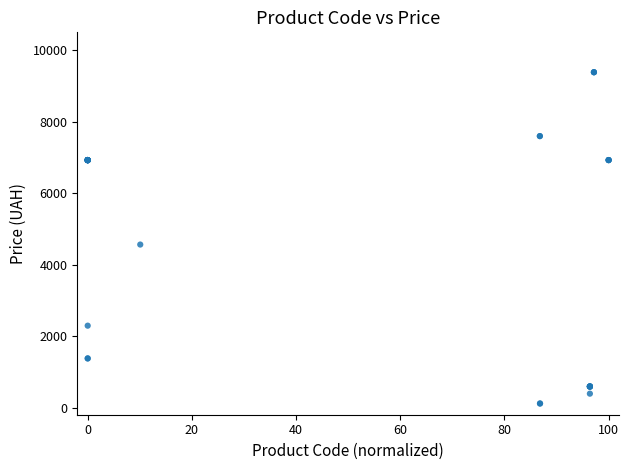

What Y value in the scatter plot is closest to 4749?

4561.9